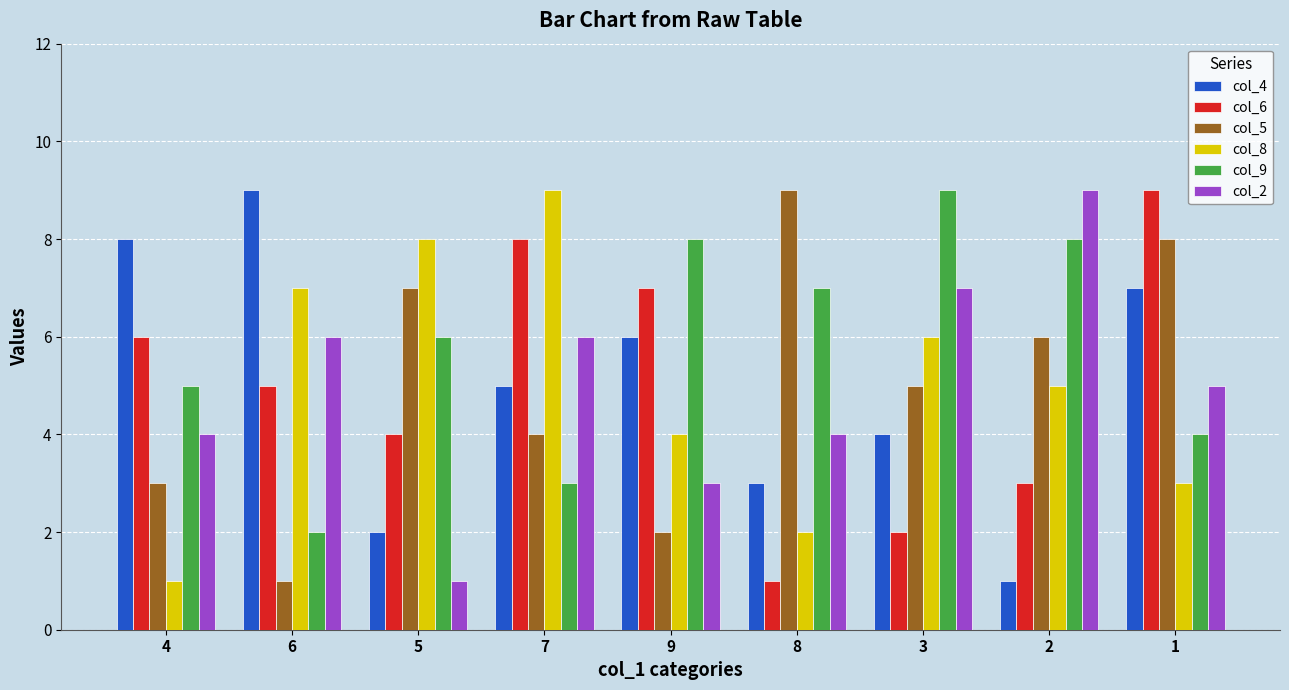

Is it true that col_6 equals 1 at 3?

False